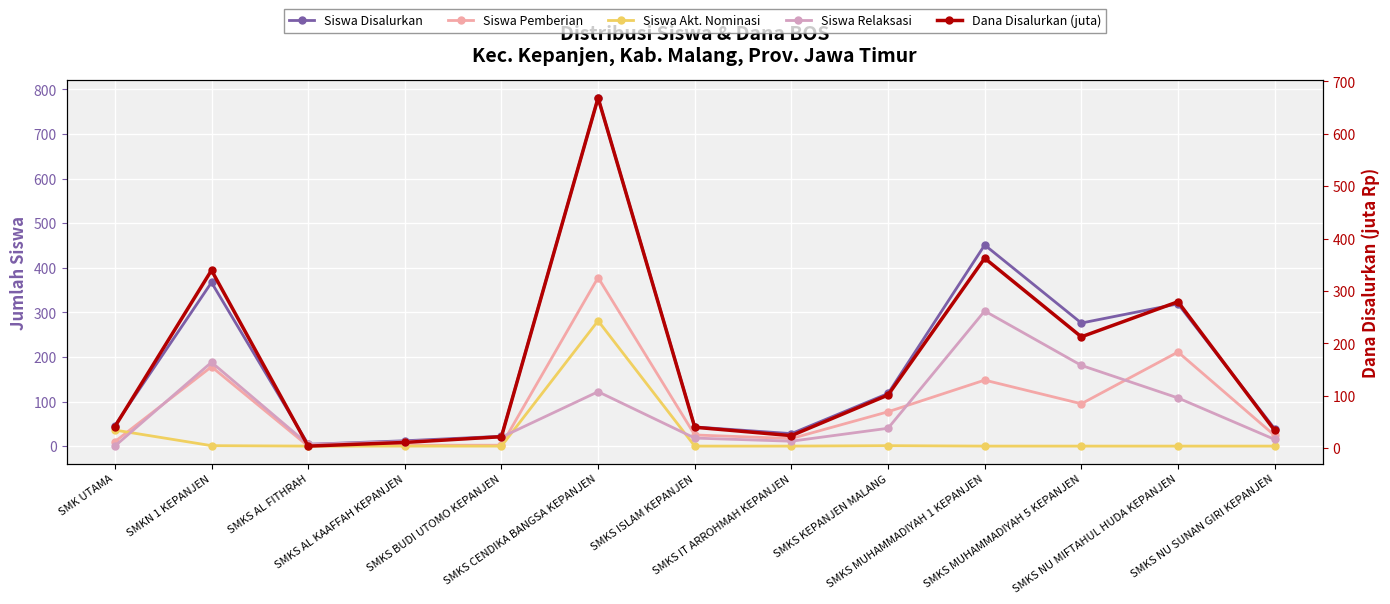

What position from the left is SMKS AL FITHRAH?

3